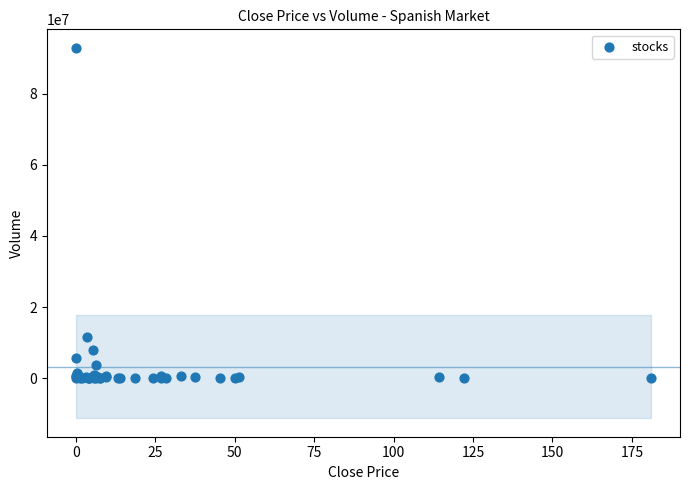

What Y value in the scatter plot is closest to 46426691?

11482814